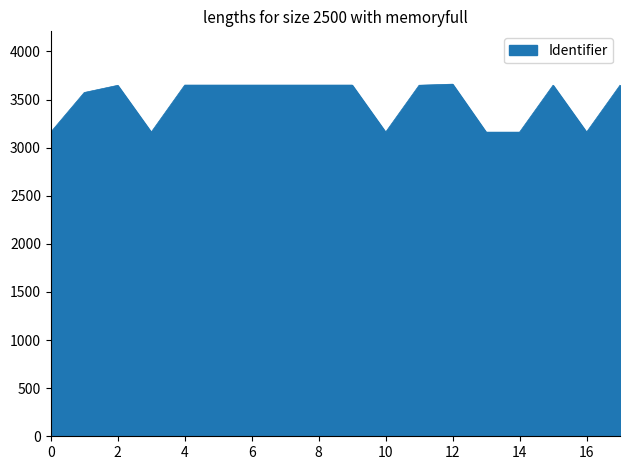

What is the minimum value shown in the chart?

3161.6